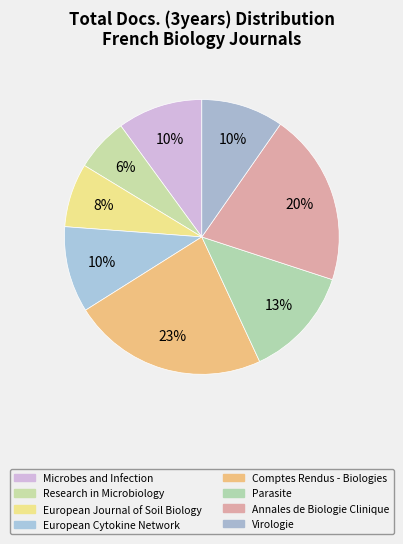

What percentage is the European Journal of Soil Biology slice, to the nearest percent?

8%